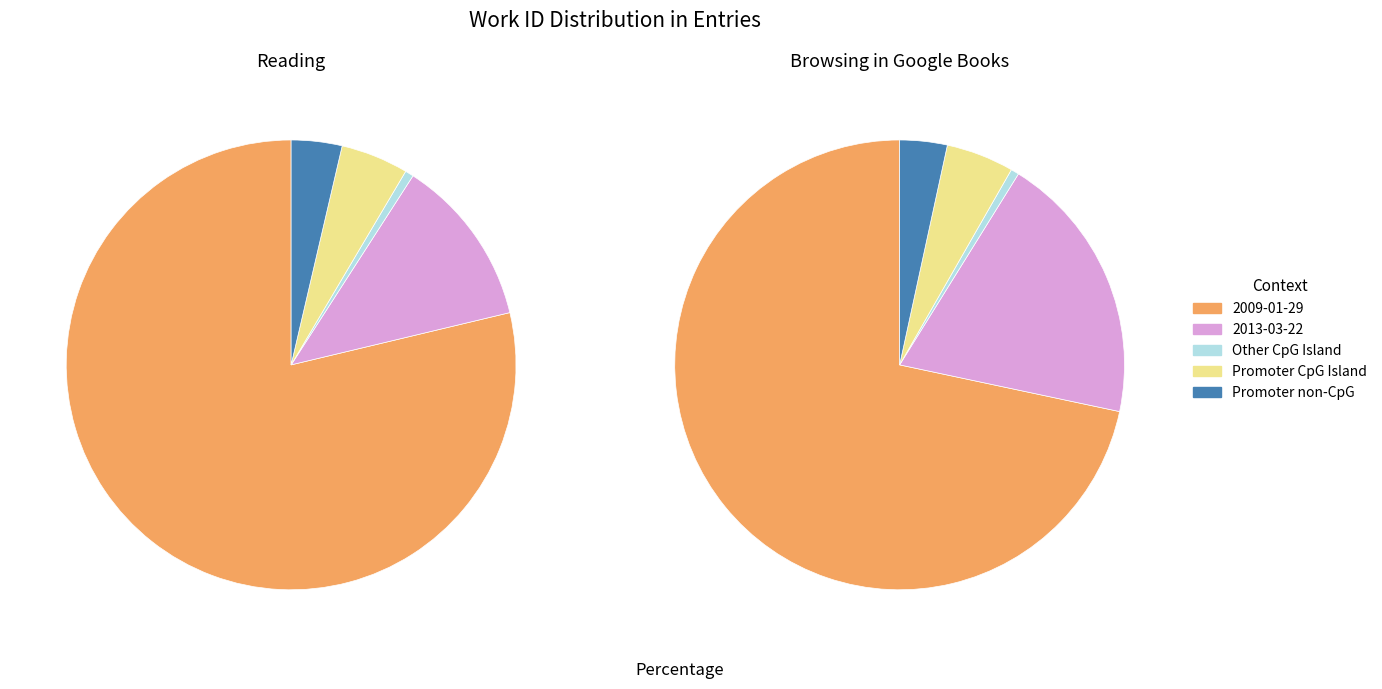

True or false: 2013-03-22 accounts for 61% of the total.

False